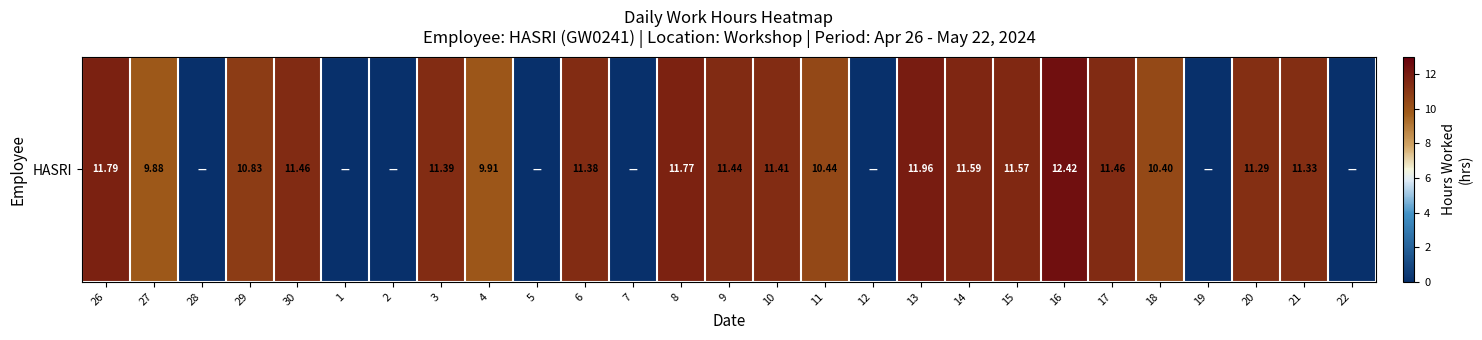

Count the number of values greater than 11.

14